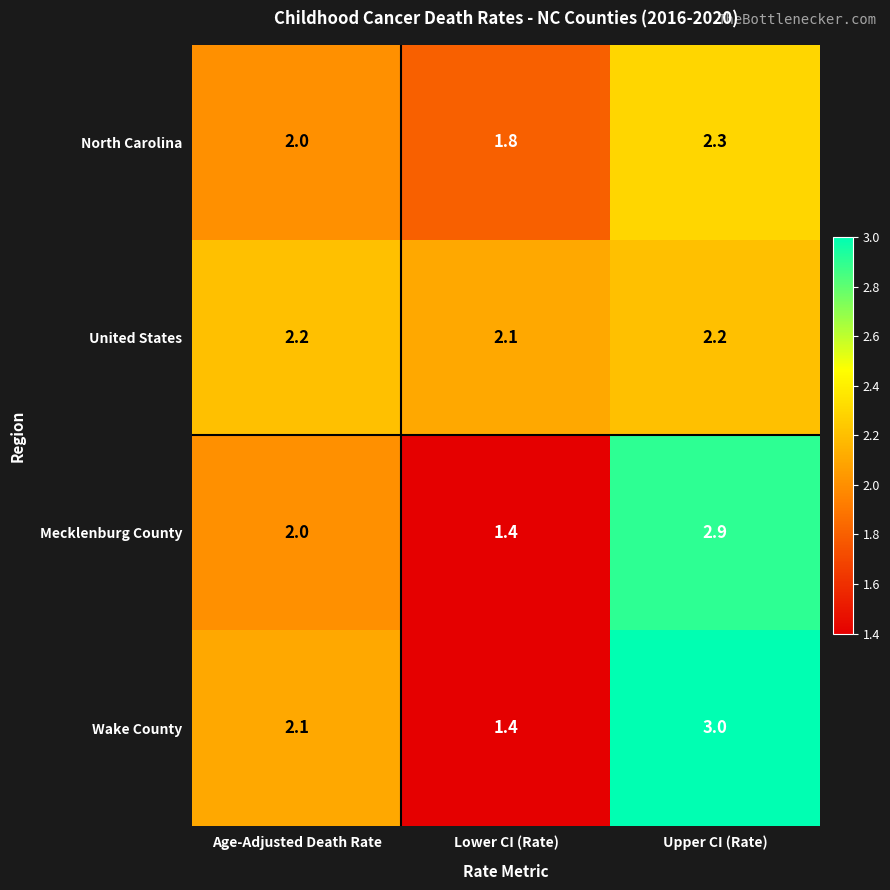

Which label corresponds to the largest value in the chart?

Upper CI (Rate)